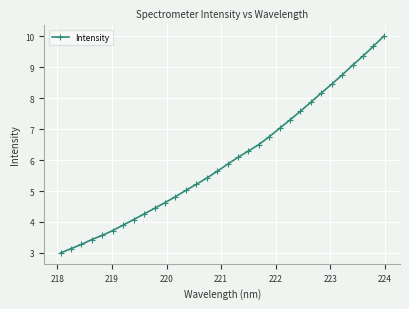

Reading left to right, what are all the values shown in this chart?

3.0	3.1	3.3	3.4	3.6	3.7	3.9	4.1	4.3	4.4	4.6	4.8	5.0	5.2	5.4	5.6	5.9	6.1	6.3	6.5	6.8	7.0	7.3	7.6	7.9	8.2	8.5	8.7	9.1	9.4	9.7	10.0